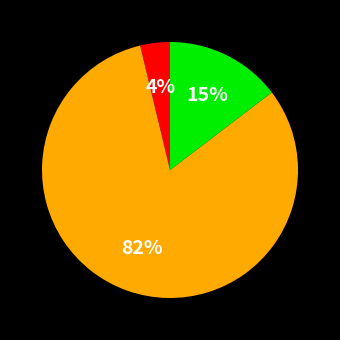

How many slices are in this pie chart?

3